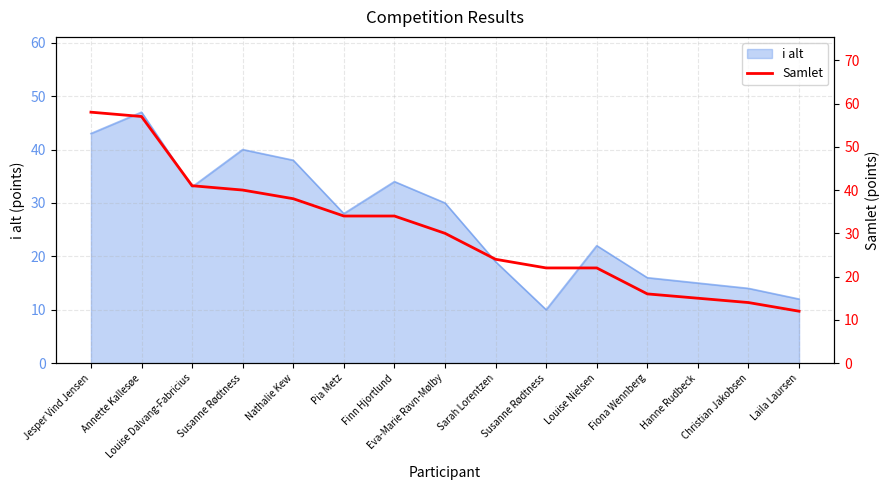

Is it true that the value at Finn Hjortlund is 34?

True